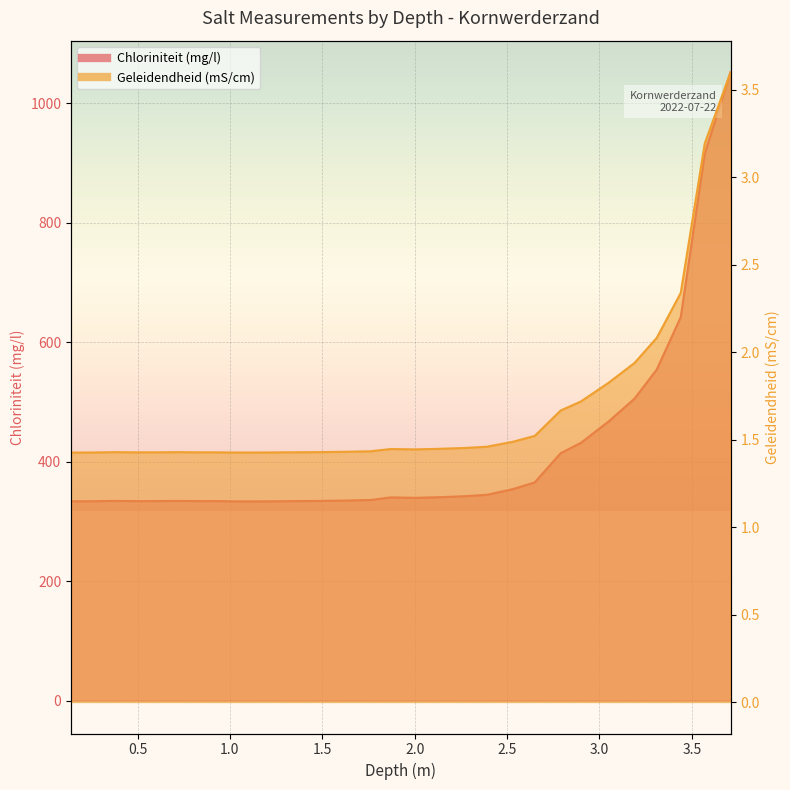

At which label does Chloriniteit (mg/l) reach its minimum?

1.15